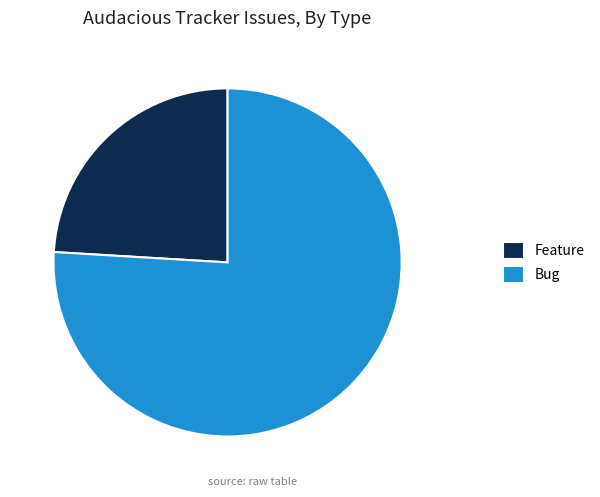

Does Bug represent more than half of the total?

Yes